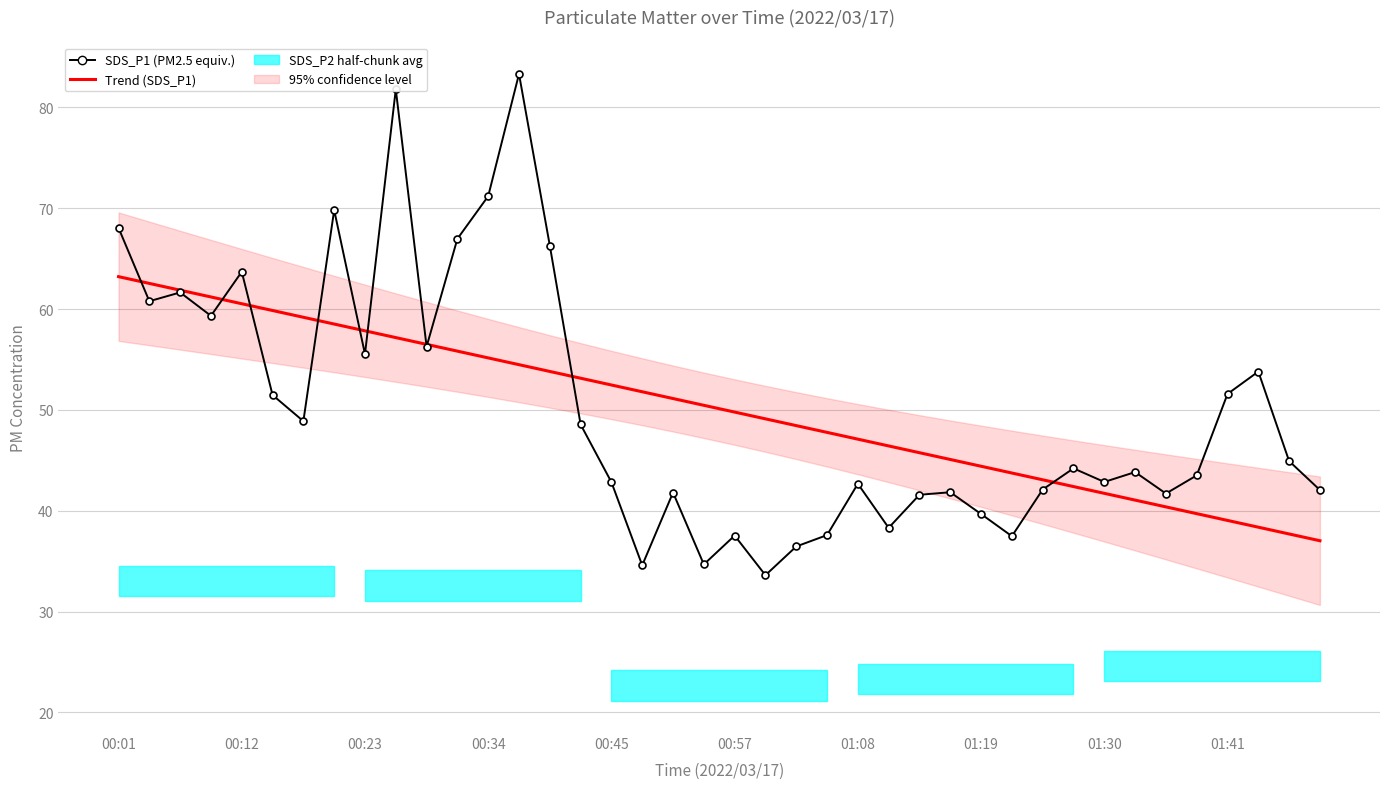

List the labels in order of SDS_P1 (PM2.5 equiv.) value, smallest first.

21, 17, 19, 22, 29, 20, 23, 25, 28, 26, 34, 18, 27, 39, 30, 24, 16, 32, 35, 33, 31, 38, 15, 01:08, 00:57, 36, 37, 01:30, 10, 00:34, 00:12, 00:23, 00:45, 14, 11, 00:01, 01:19, 12, 01:41, 13